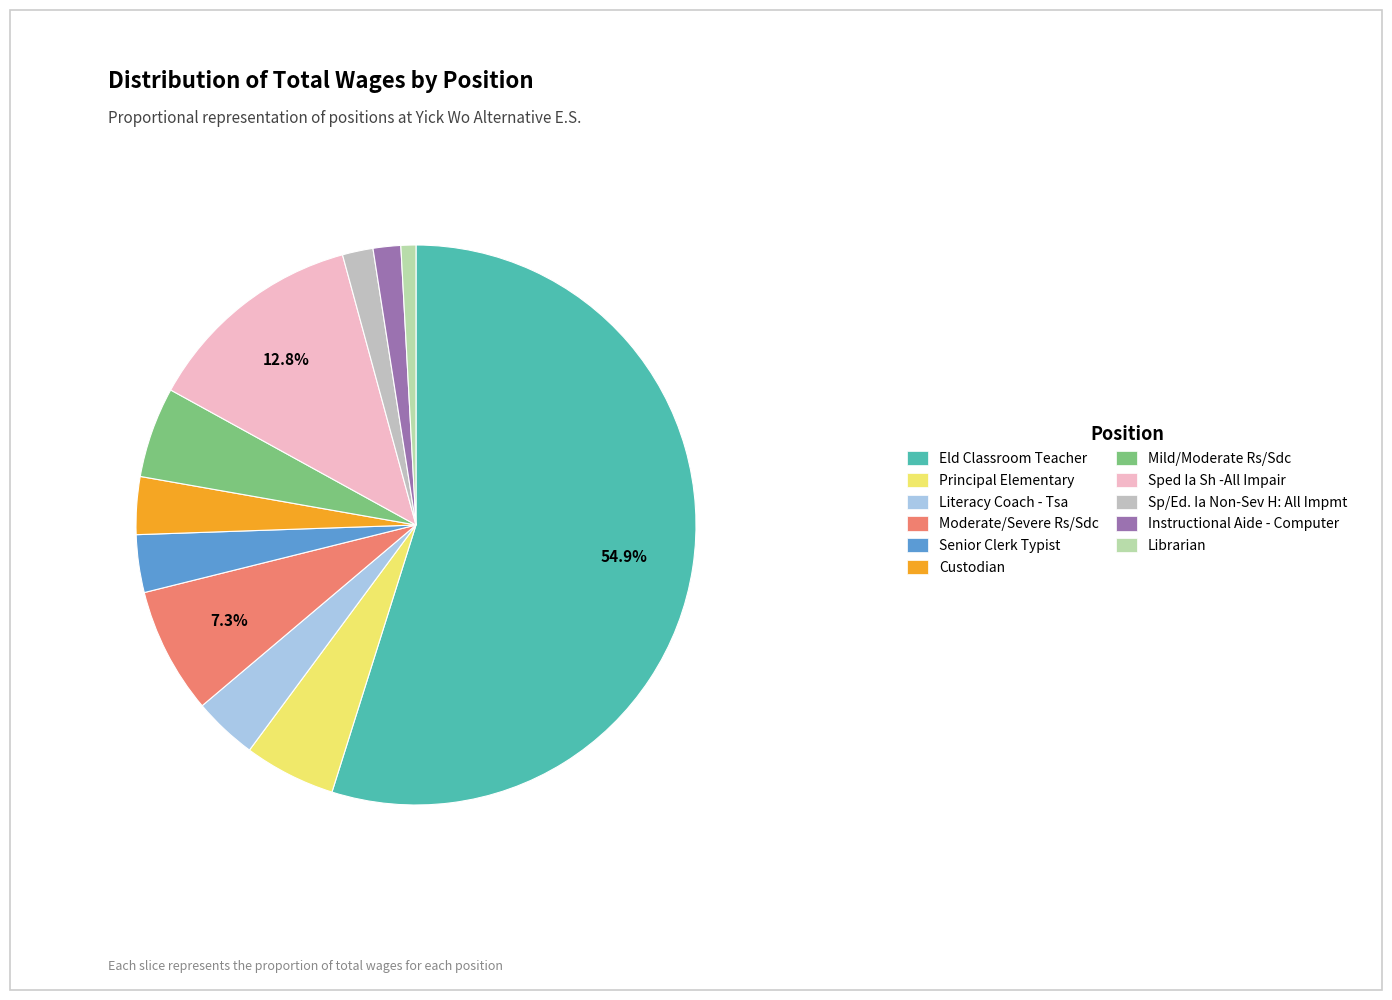

Which category has the smallest portion of the pie?

Librarian